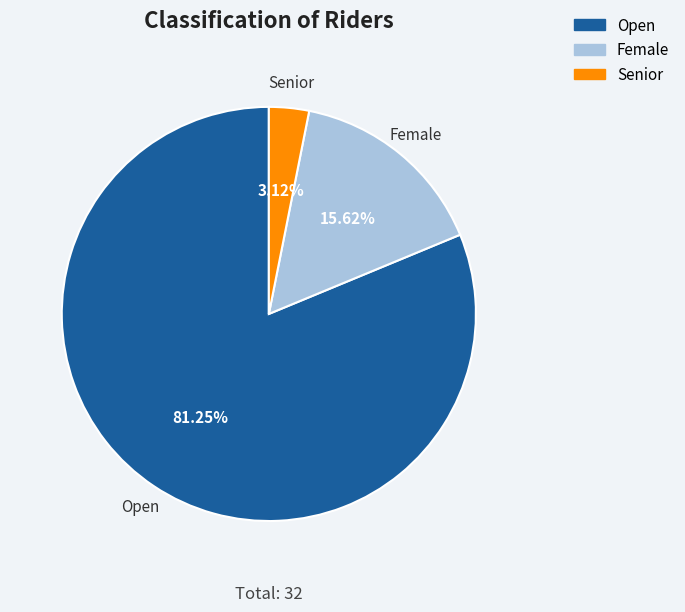

Between Senior and Open, which is larger?

Open